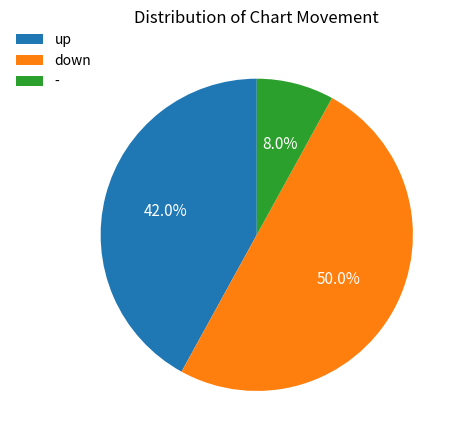

Does - account for over 50% of the chart?

No